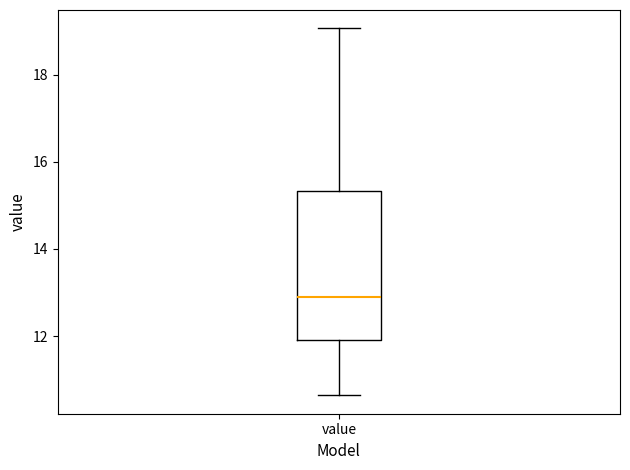

Where is the lower edge of the box for value on the y-axis? The values are not printed on the chart, so give them approximately, as read against the axis.

12.0